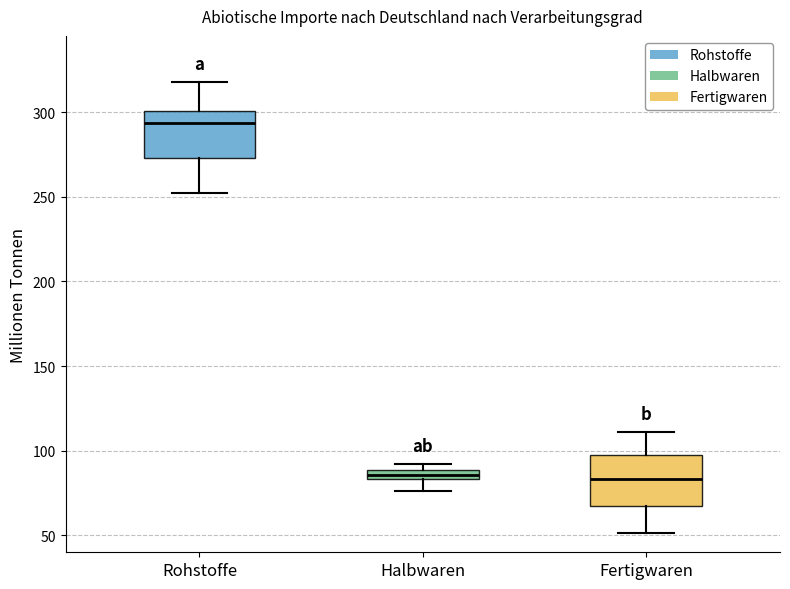

Which box has the highest median line?

Rohstoffe